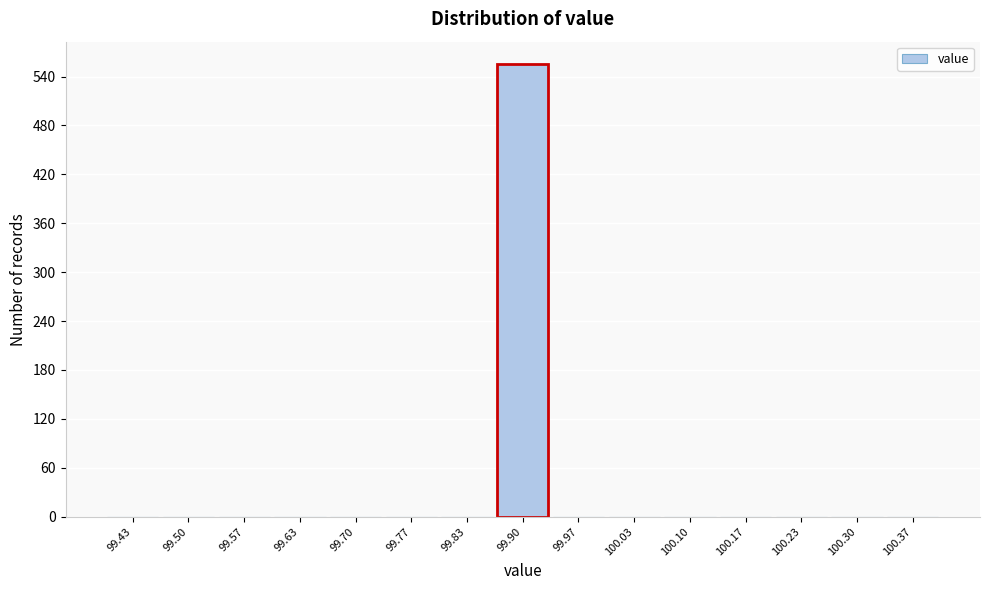

Reading left to right, list every bar in this chart as the range it spans on the x-axis followed by its height. Neither the bar edges nor the heights are printed on the chart, so give them approximately, as read against the axes.

99.40 to 99.47: 0
99.47 to 99.53: 0
99.53 to 99.60: 0
99.60 to 99.67: 0
99.67 to 99.73: 0
99.73 to 99.80: 0
99.80 to 99.87: 0
99.87 to 99.93: 560
99.93 to 100.00: 0
100.00 to 100.07: 0
100.07 to 100.13: 0
100.13 to 100.20: 0
100.20 to 100.27: 0
100.27 to 100.33: 0
100.33 to 100.40: 0